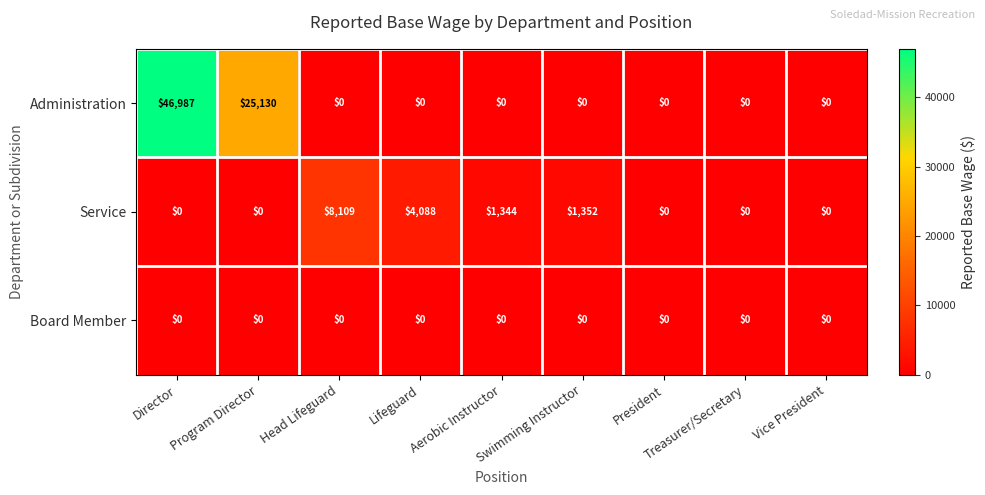

Where is Administration nearest to the value 23493?

Program Director